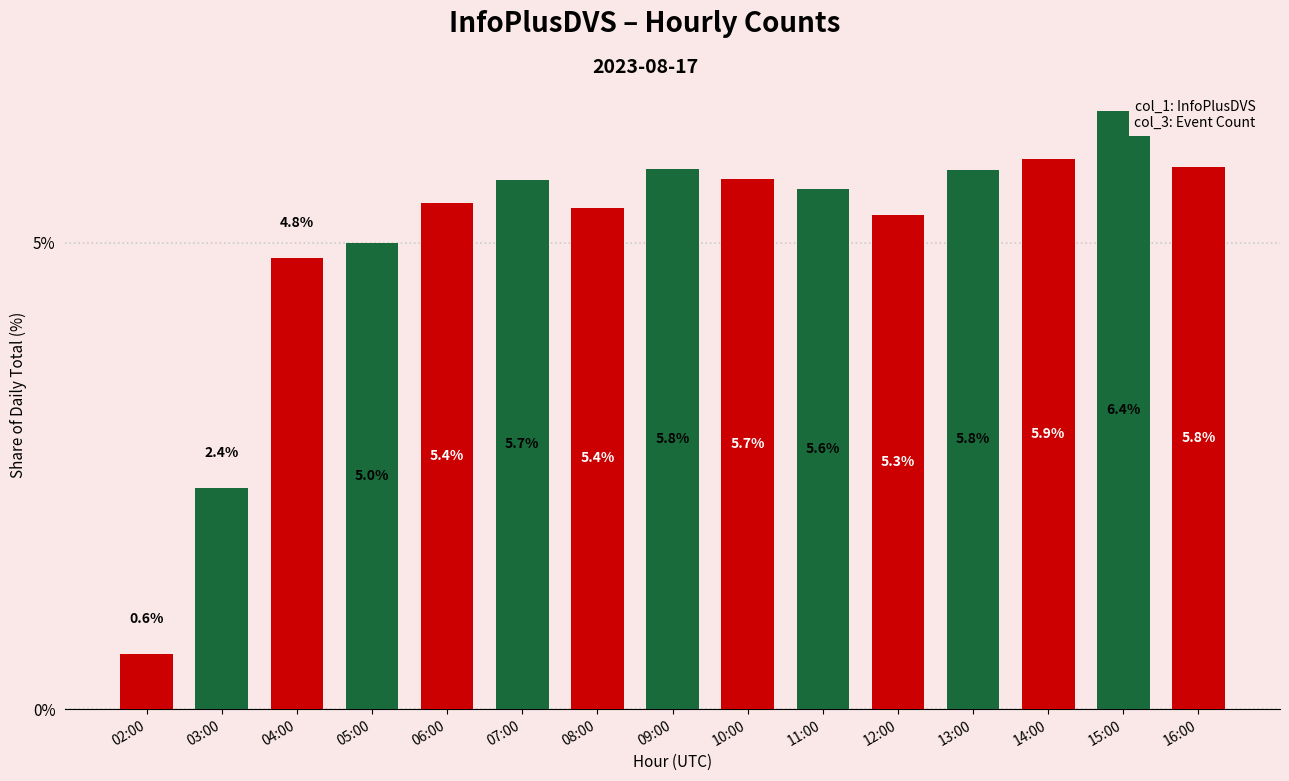

Is it true that the value at 14:00 is 5.9?

True